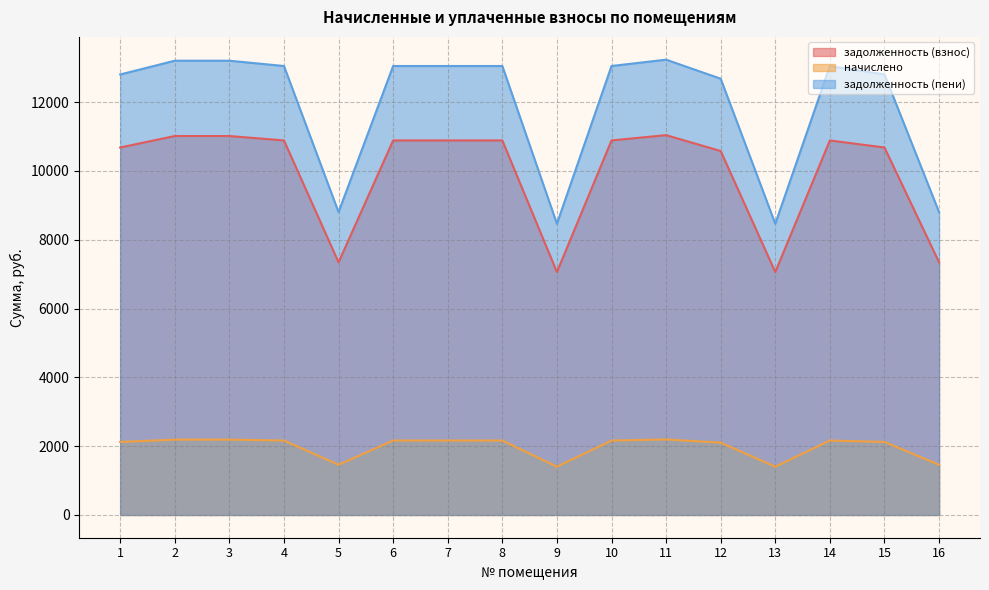

Between 4 and 10, which is larger?

4